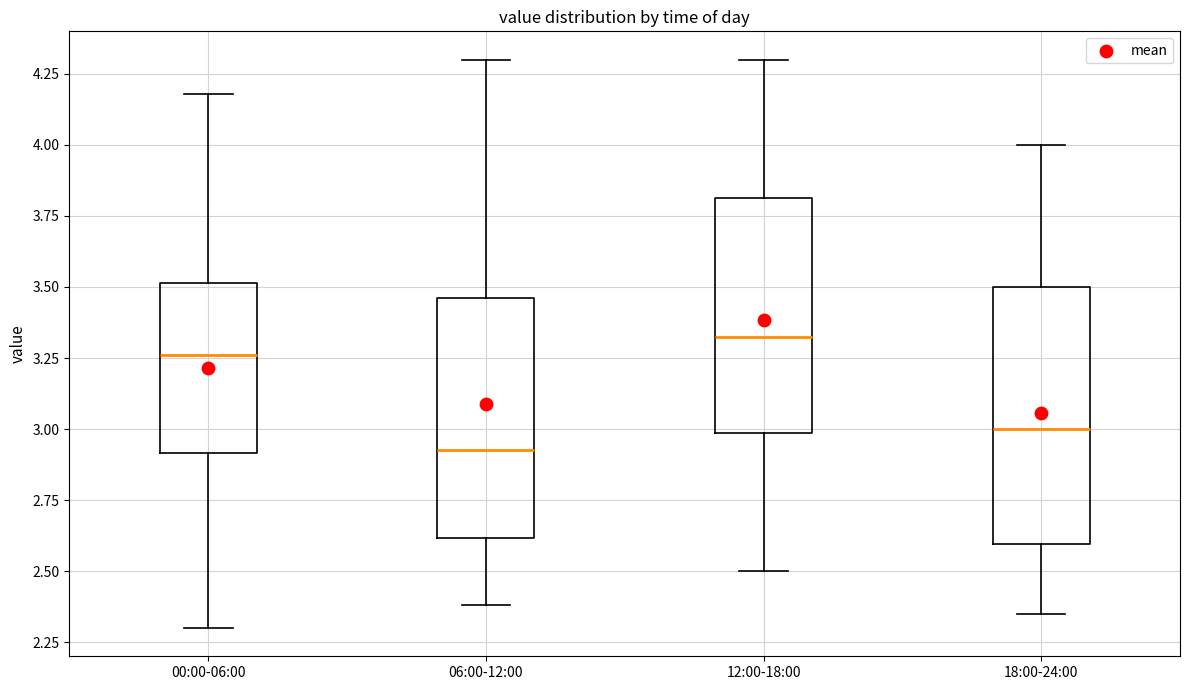

Reading left to right, read every box against the y-axis: the position of its median line, the range the box covers, and the ends of its whiskers. The values are not printed on the chart, so give them approximately, as read against the axis.

00:00-06:00: median 3.25, box 2.90 to 3.50, whiskers 2.30 to 4.20
06:00-12:00: median 2.95, box 2.60 to 3.45, whiskers 2.40 to 4.30
12:00-18:00: median 3.35, box 3.00 to 3.80, whiskers 2.50 to 4.30
18:00-24:00: median 3.00, box 2.60 to 3.50, whiskers 2.35 to 4.00